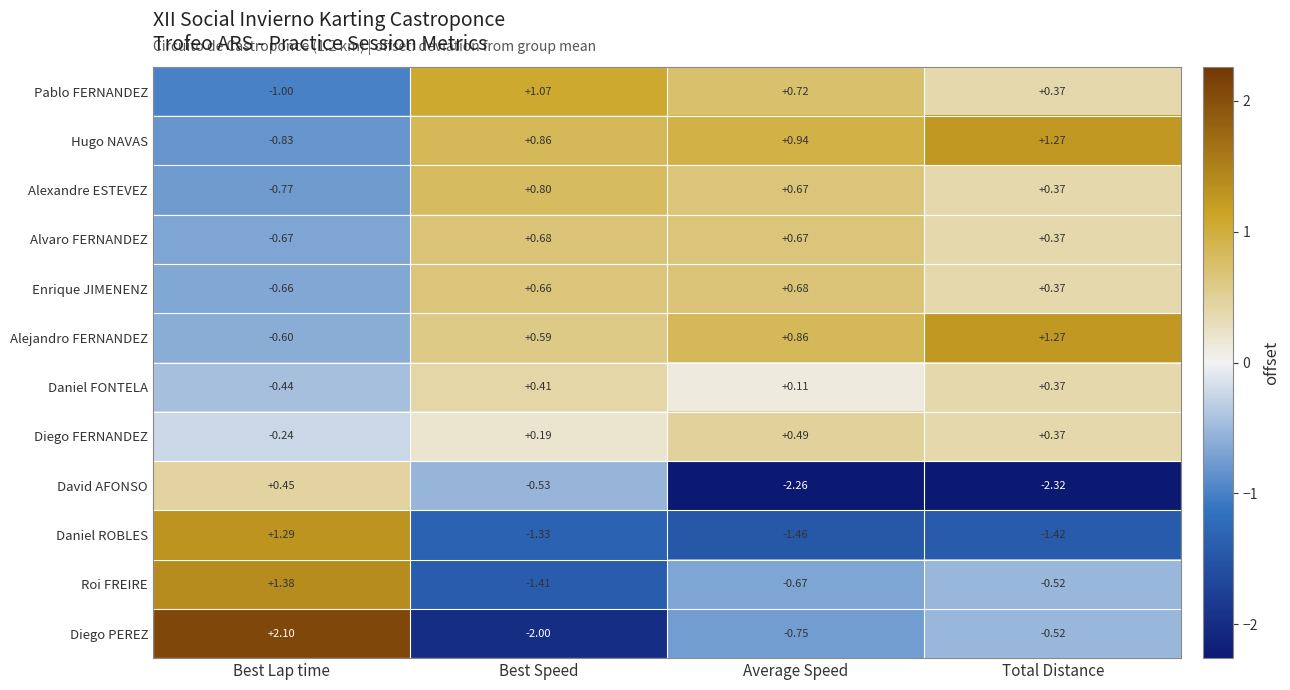

List the labels in order of Daniel ROBLES value, smallest first.

Average Speed, Total Distance, Best Speed, Best Lap time